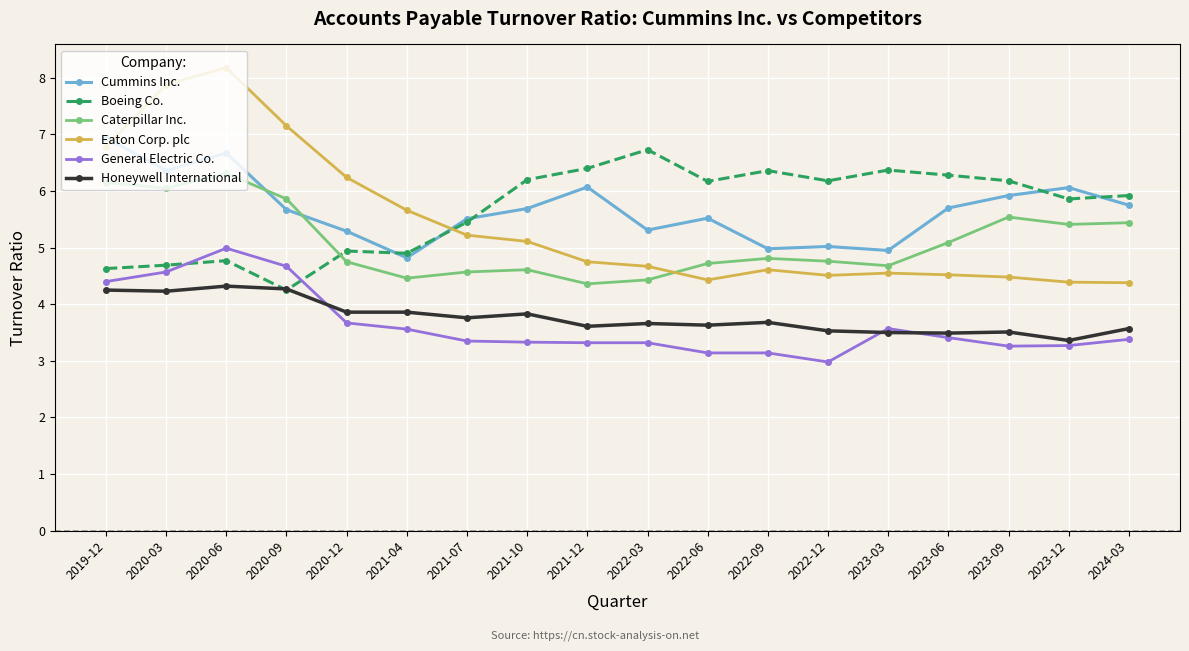

How many lines are shown in the chart?

6